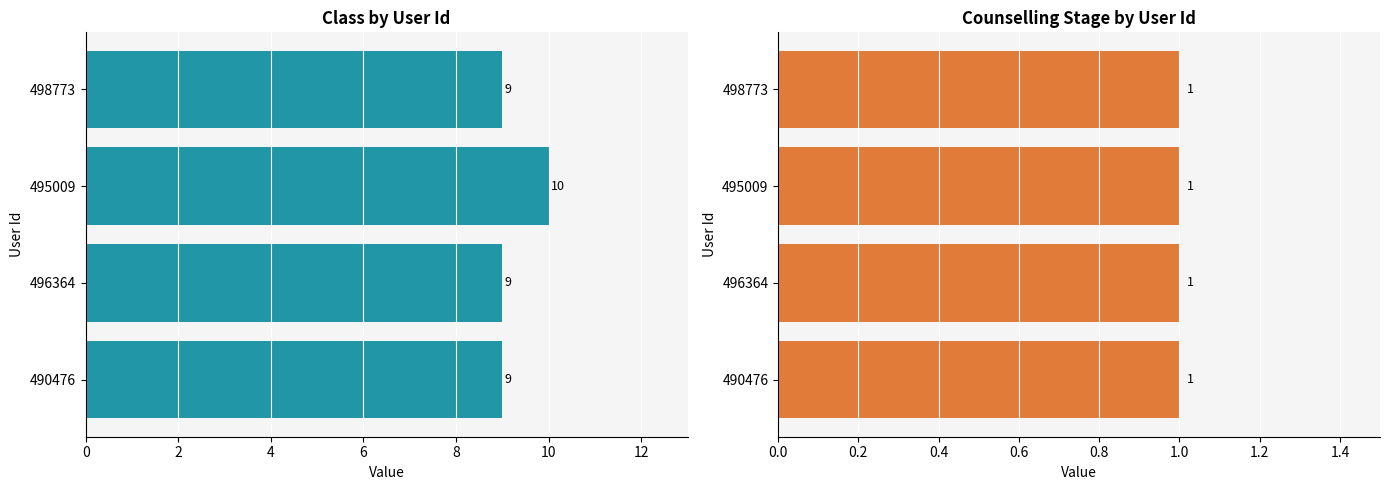

Which series has the largest total across all categories?

Class